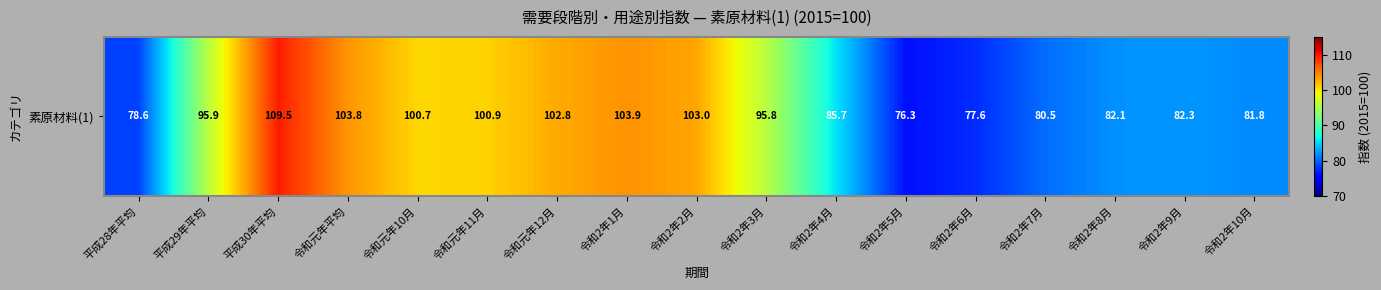

Which has a higher value, 令和2年6月 or 令和2年3月?

令和2年3月